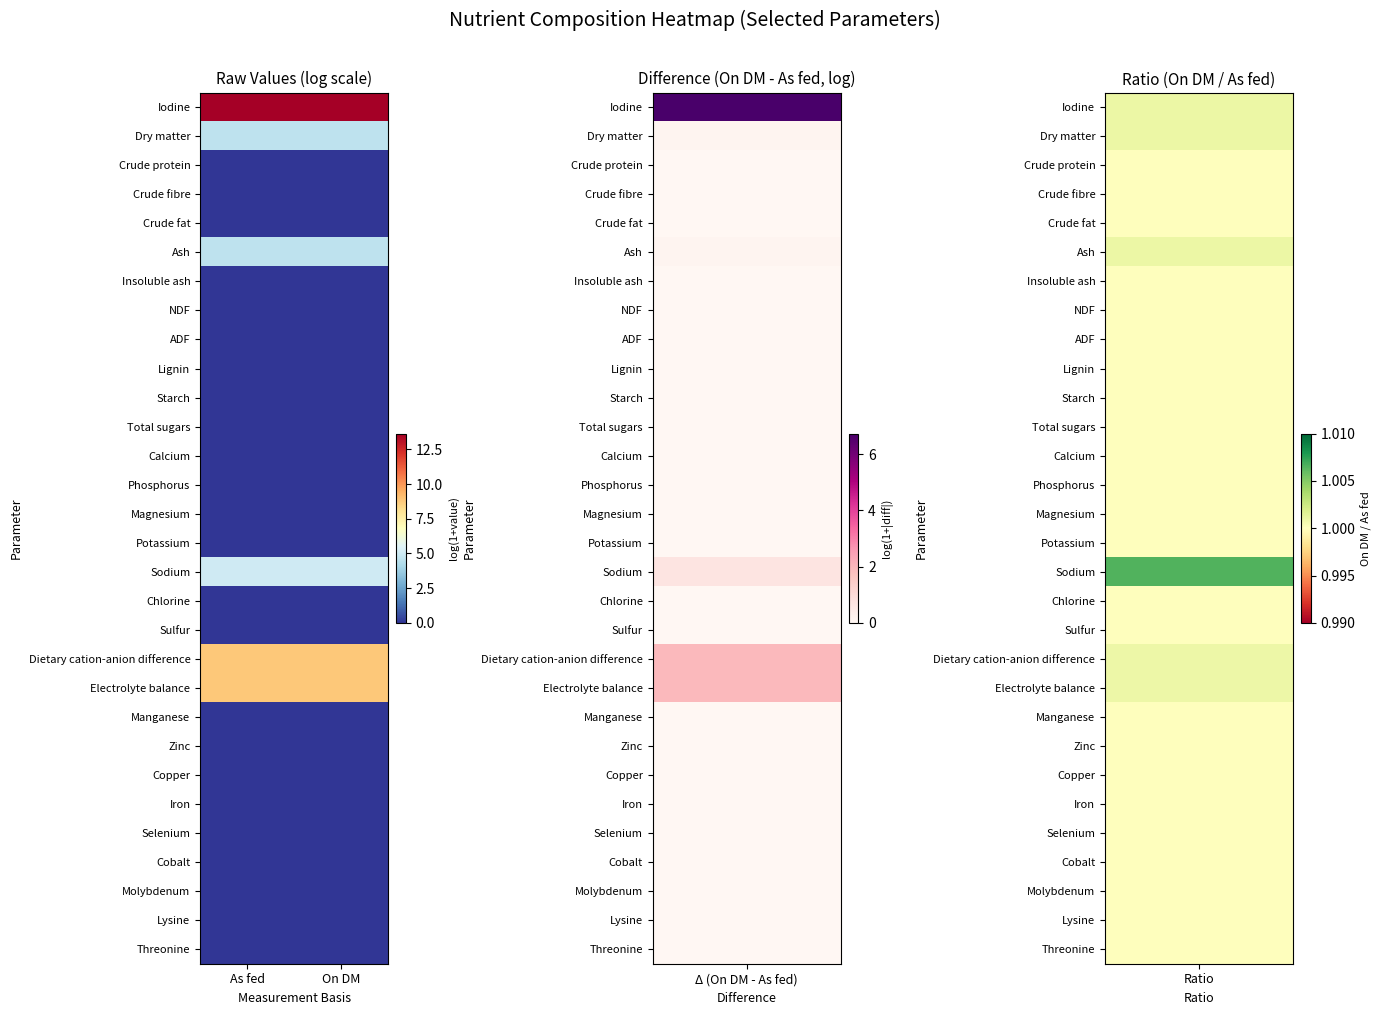

Reading left to right, what are all the values shown in this chart?

Iodine: As fed=13.6	On DM=13.6
Dry matter: As fed=4.6	On DM=4.6
Crude protein: As fed=0.0	On DM=0.0
Crude fibre: As fed=0.0	On DM=0.0
Crude fat: As fed=0.0	On DM=0.0
Ash: As fed=4.6	On DM=4.6
Insoluble ash: As fed=0.0	On DM=0.0
NDF: As fed=0.0	On DM=0.0
ADF: As fed=0.0	On DM=0.0
Lignin: As fed=0.0	On DM=0.0
Starch: As fed=0.0	On DM=0.0
Total sugars: As fed=0.0	On DM=0.0
Calcium: As fed=0.0	On DM=0.0
Phosphorus: As fed=0.0	On DM=0.0
Magnesium: As fed=0.0	On DM=0.0
Potassium: As fed=0.0	On DM=0.0
Sodium: As fed=5.0	On DM=5.0
Chlorine: As fed=0.0	On DM=0.0
Sulfur: As fed=0.0	On DM=0.0
Dietary cation-anion difference: As fed=8.8	On DM=8.8
Electrolyte balance: As fed=8.8	On DM=8.8
Manganese: As fed=0.0	On DM=0.0
Zinc: As fed=0.0	On DM=0.0
Copper: As fed=0.0	On DM=0.0
Iron: As fed=0.0	On DM=0.0
Selenium: As fed=0.0	On DM=0.0
Cobalt: As fed=0.0	On DM=0.0
Molybdenum: As fed=0.0	On DM=0.0
Lysine: As fed=0.0	On DM=0.0
Threonine: As fed=0.0	On DM=0.0